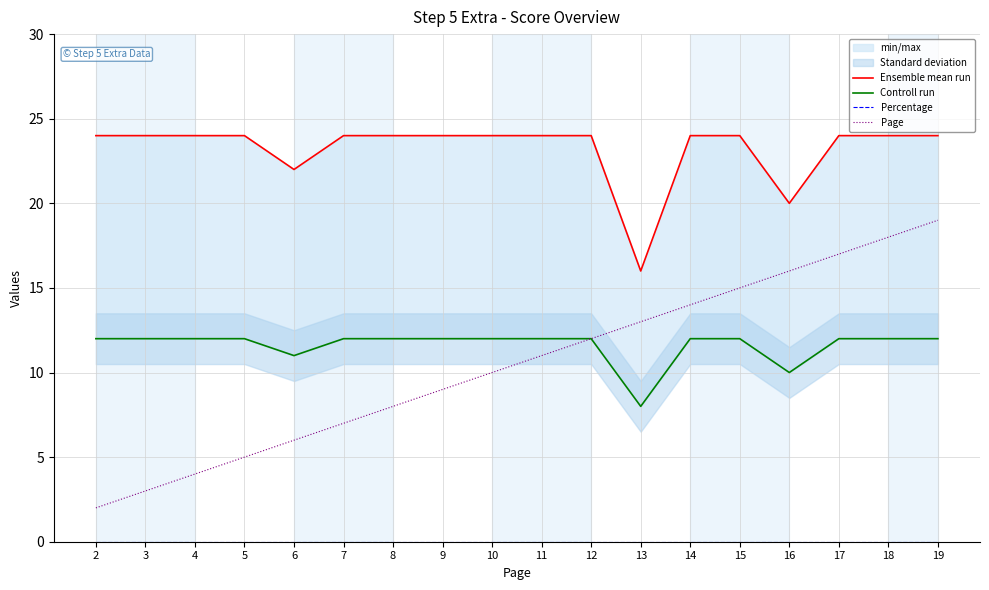

Which series changed the most between 3 and 18?

Page